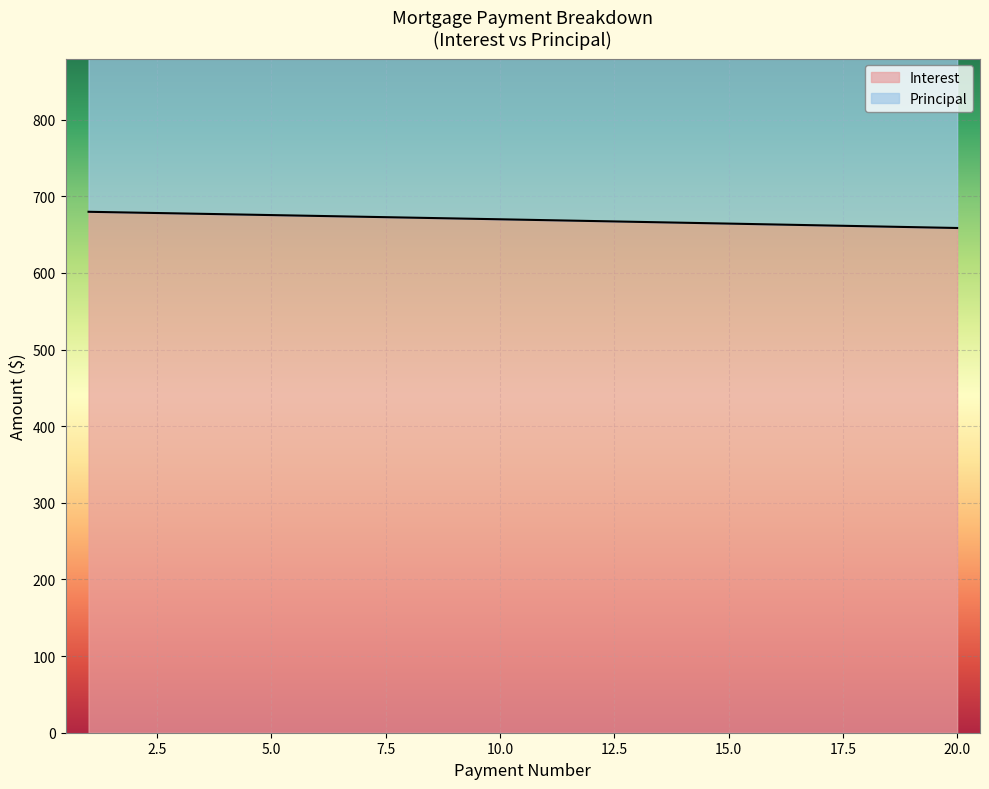

What is the change in value from 16 to 17?

-1.1